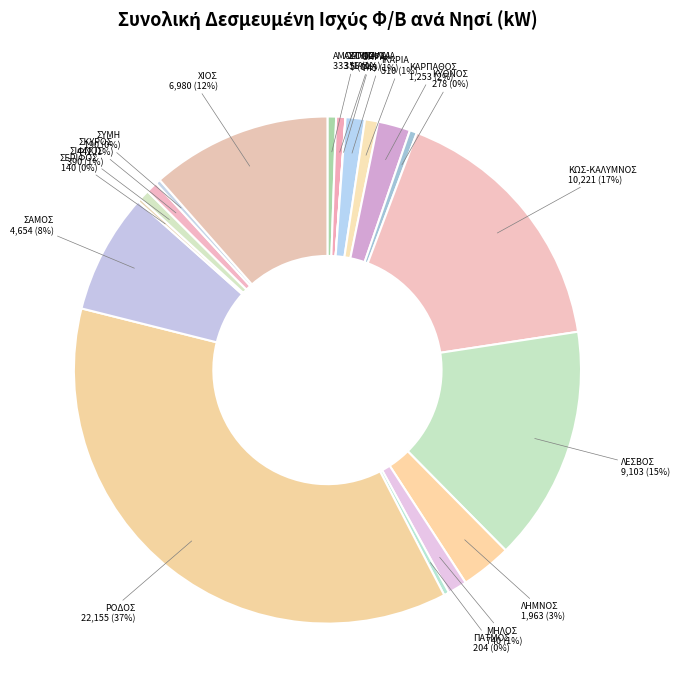

What is the largest slice in the pie chart?

ΡΟΔΟΣ